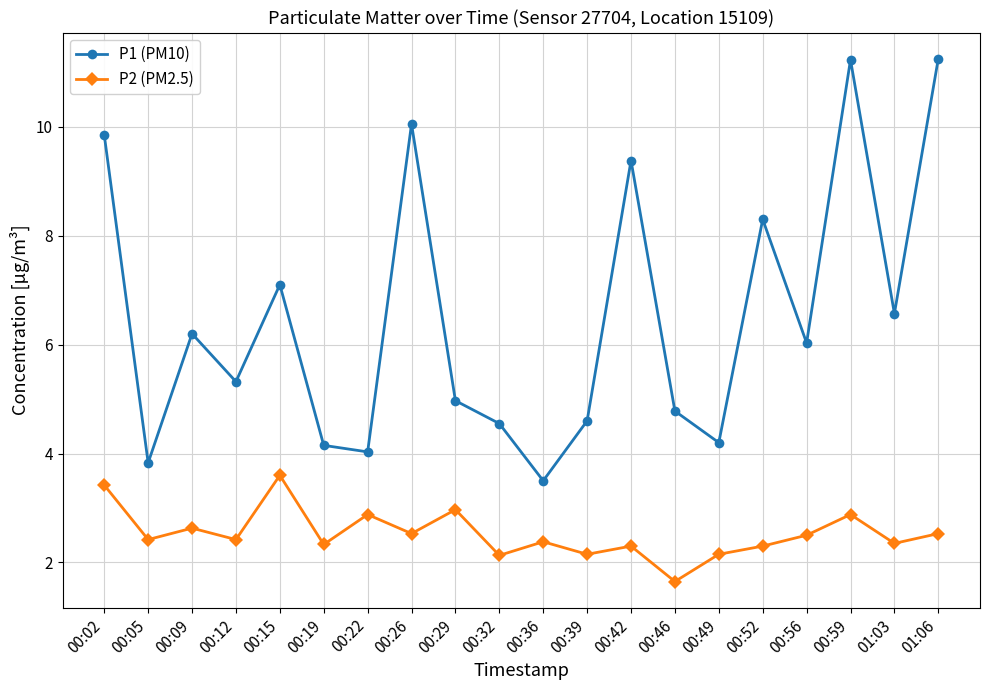

Where is the first local minimum for P2 (PM2.5)?

00:05